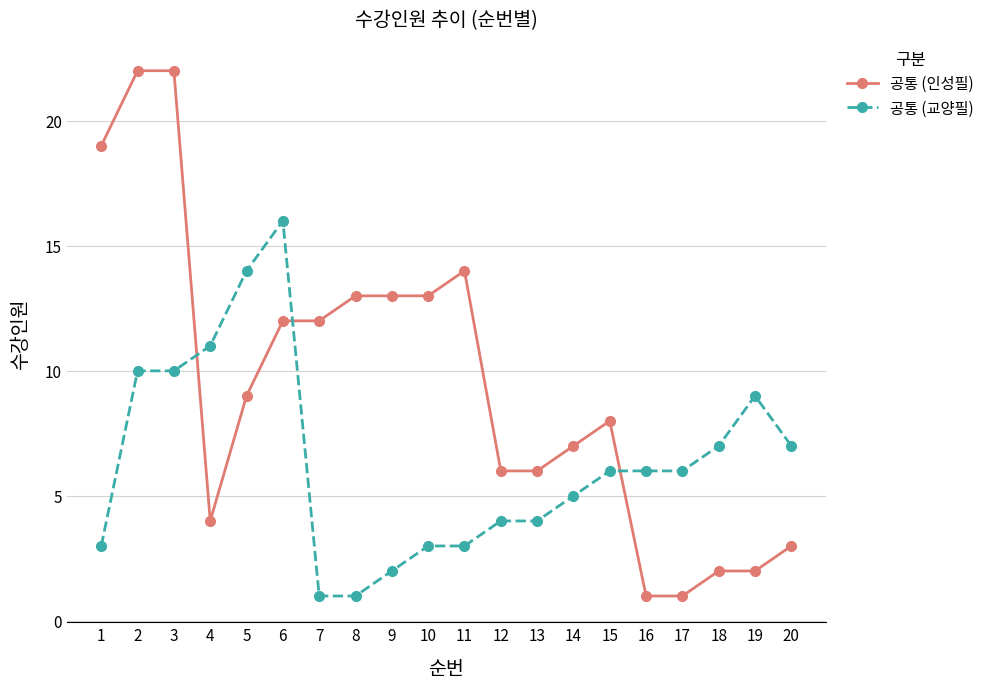

Where does the 공통 (교양필) series first go above 6?

2